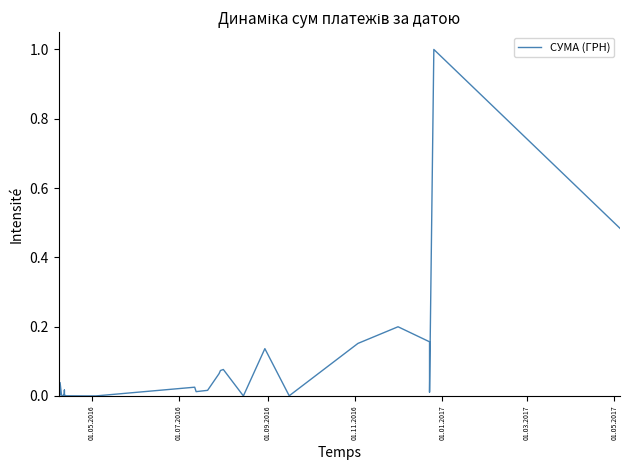

What is the label of the 4th point from the left?

01.11.2016